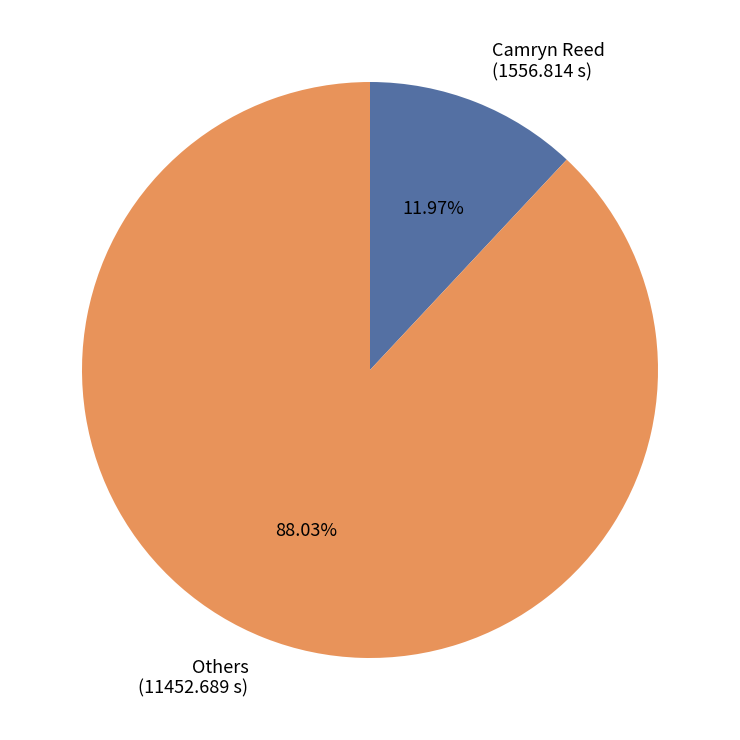

Does any single category account for the majority?

Yes